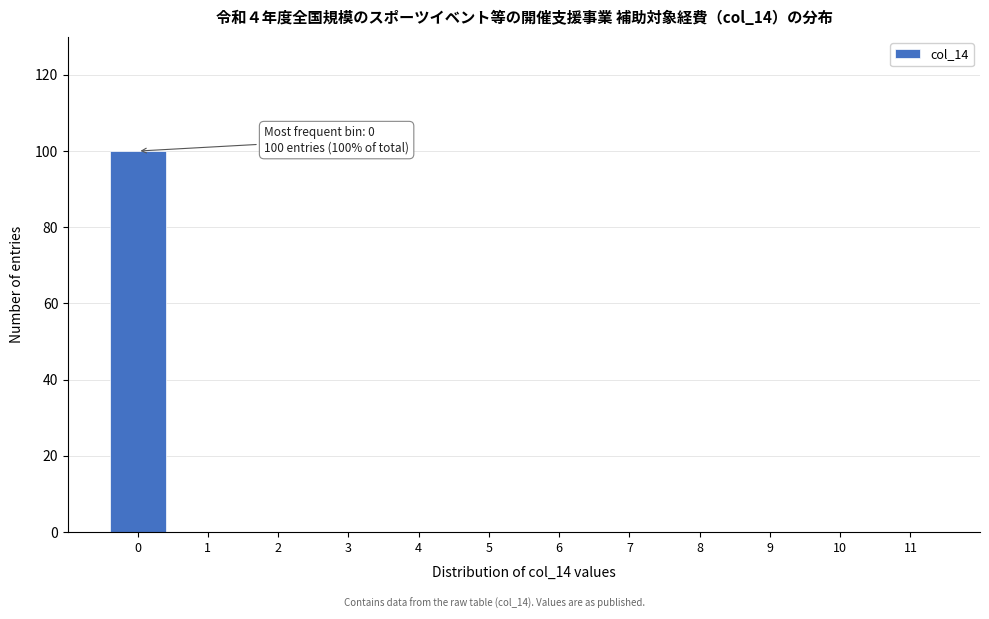

Which range on the x-axis has the tallest bar?

-0.5 to 0.5